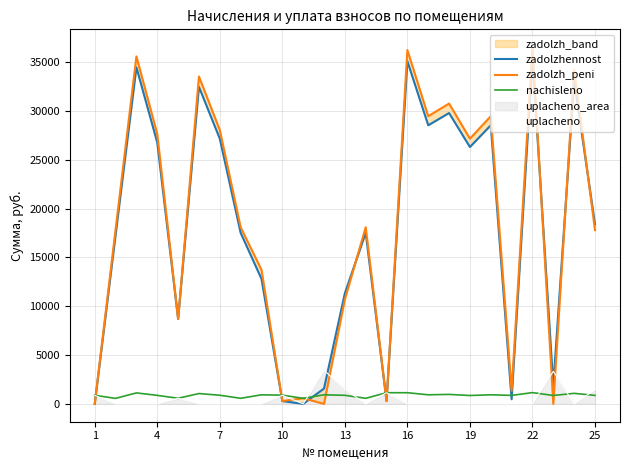

Which series has the largest range (max minus min)?

zadolzh_peni